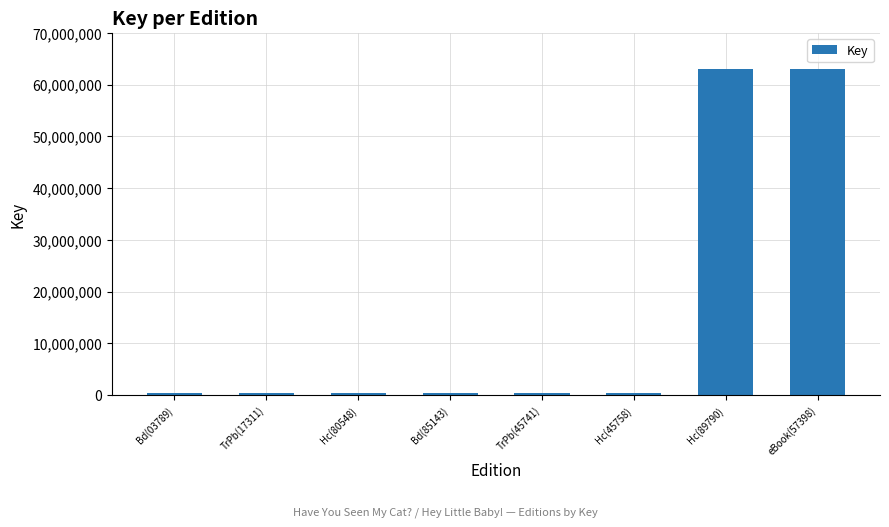

What is the maximum value shown in the chart?

63038863